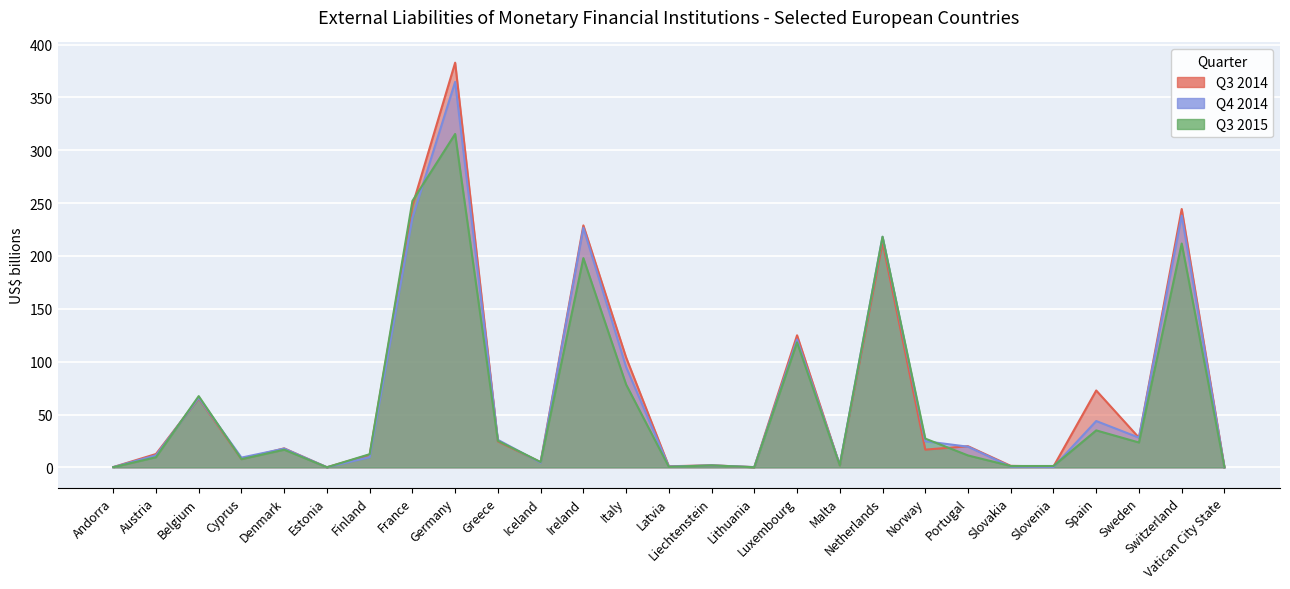

Where is the first local minimum for Q3 2015?

Cyprus